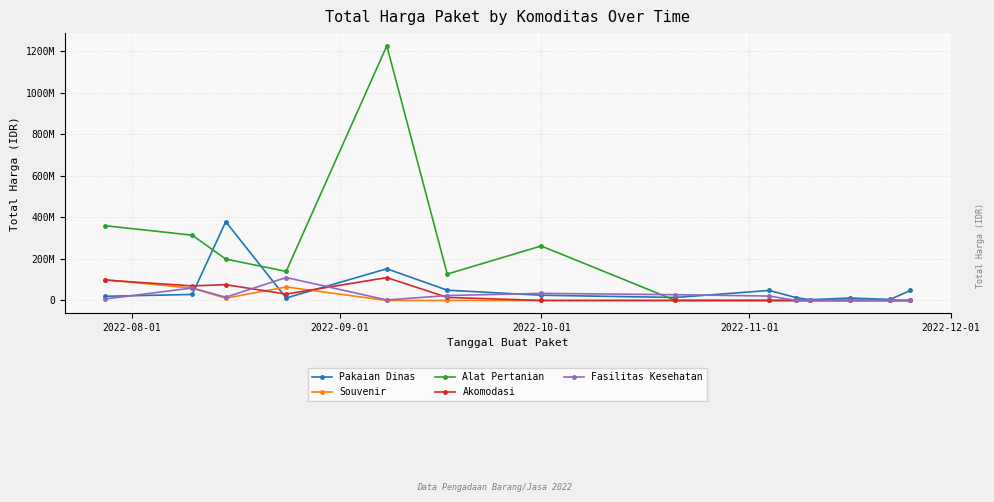

What are all the series names shown in the legend?

Pakaian Dinas, Souvenir, Alat Pertanian, Akomodasi, Fasilitas Kesehatan